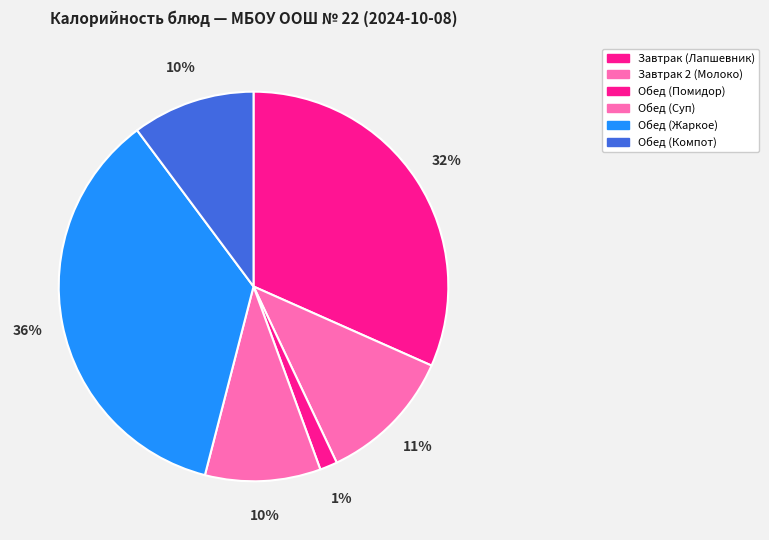

What percentage is the Обед (Суп) slice, to the nearest percent?

10%